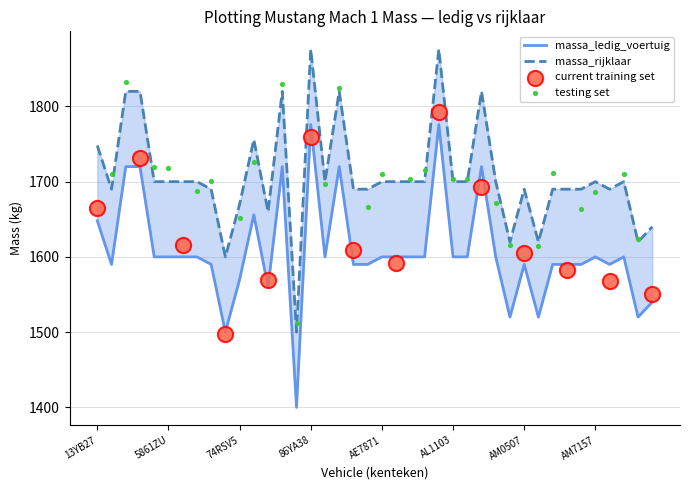

Which series has the largest total across all categories?

massa_rijklaar